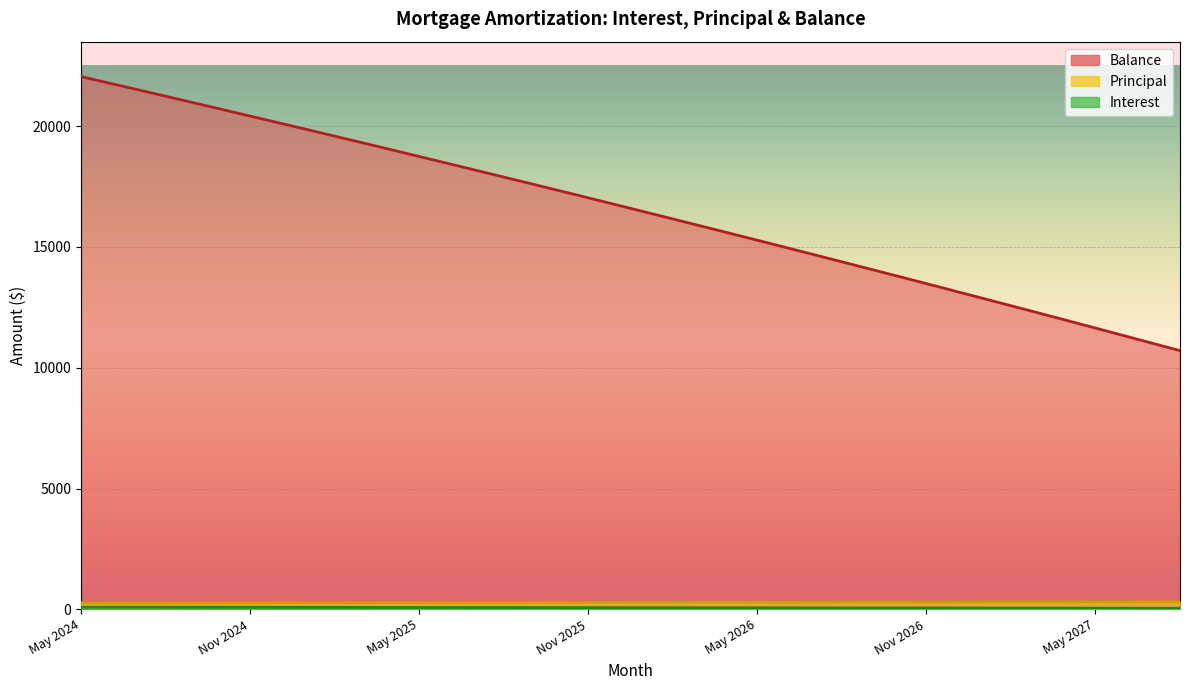

What is the value of the Interest point at the 40th from the left?

43.6